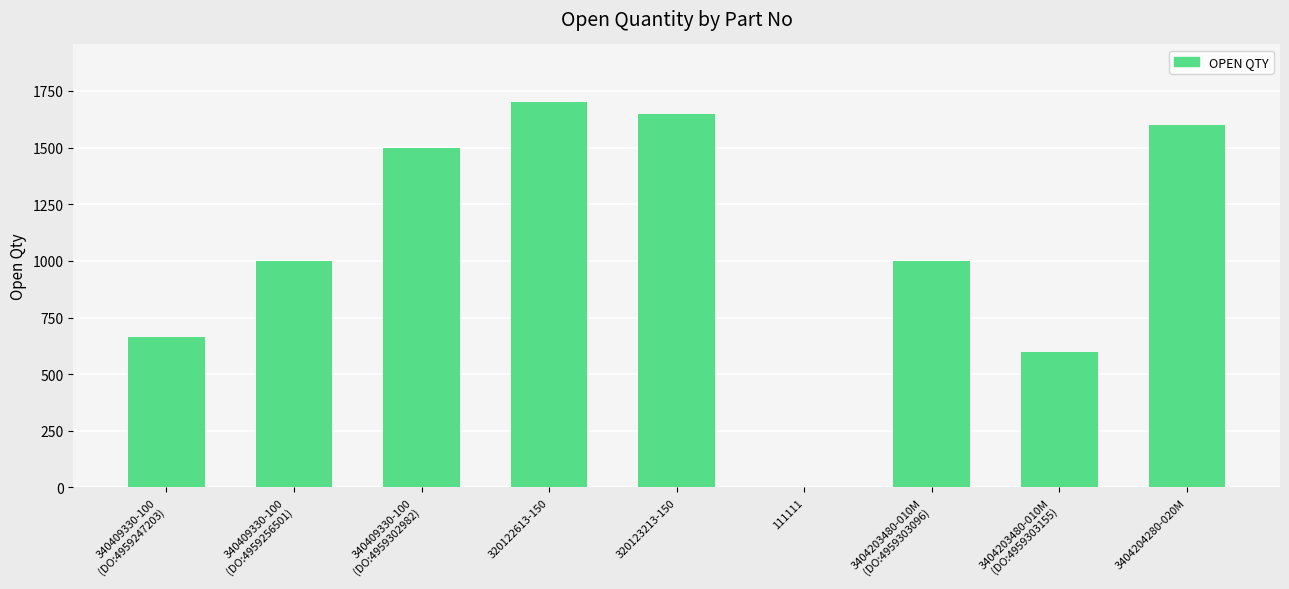

Reading left to right, list all the values displayed in this chart.

664	1000	1500	1700	1647	1	1000	600	1600